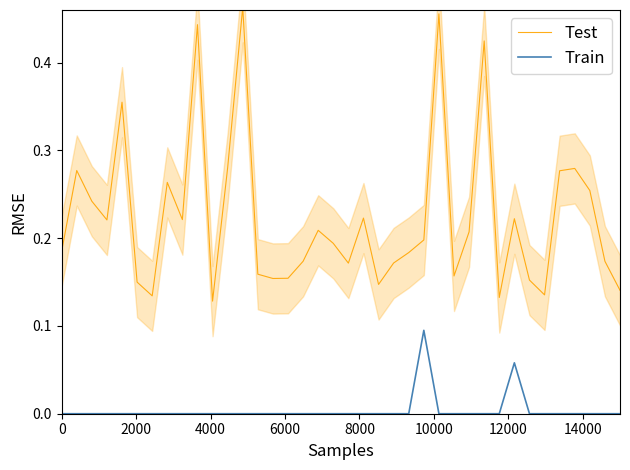

True or false: Test and Train intersect in this chart.

False